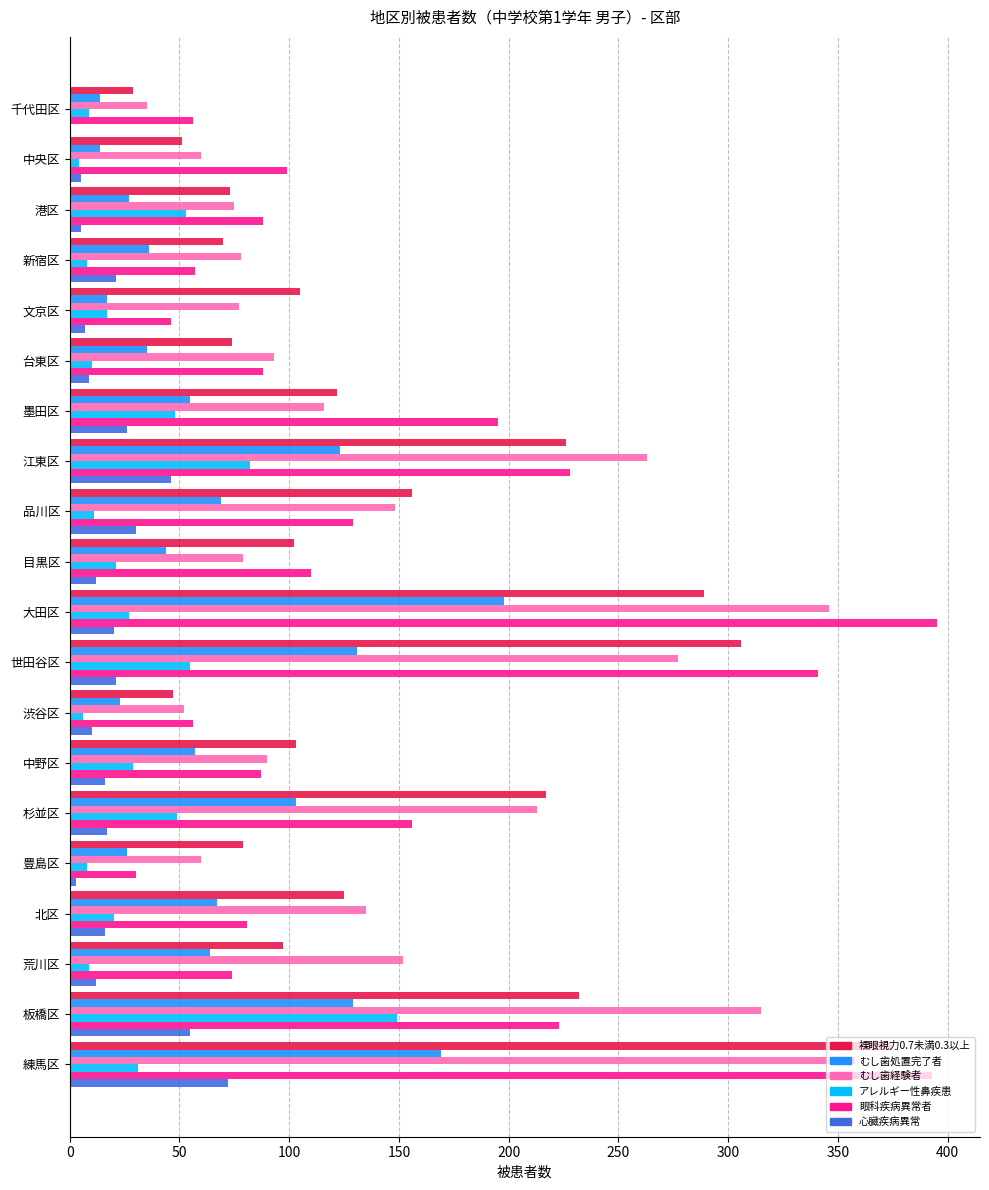

Is the value of アレルギー性鼻疾患 at 世田谷区 greater than the value of 心臓疾病異常 at 荒川区?

Yes